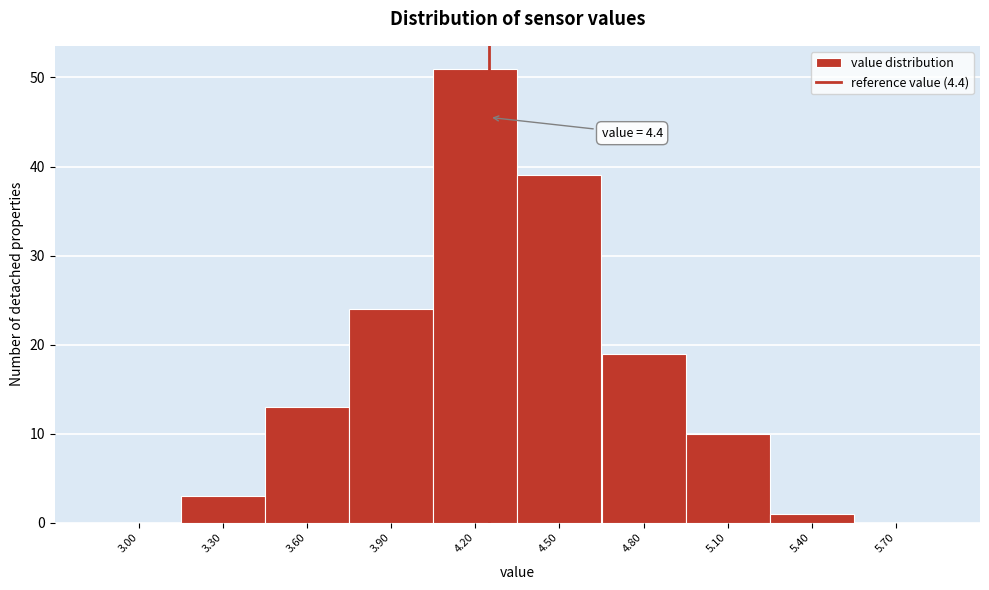

Reading left to right, extract all data points from this chart.

3.00=0	3.30=3	3.60=13	3.90=24	4.20=51	4.50=39	4.80=19	5.10=10	5.40=1	5.70=0